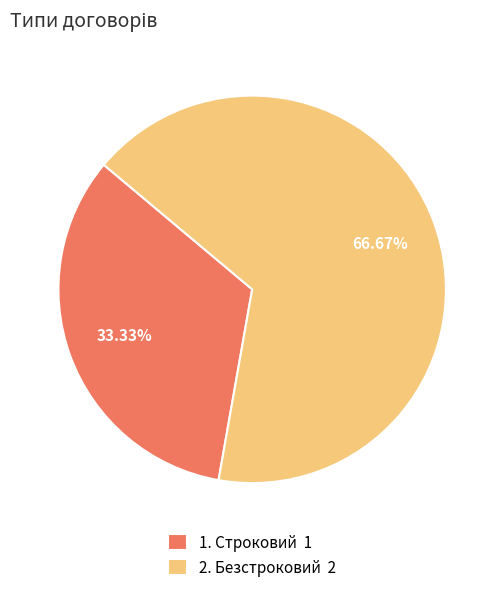

Which slice is the smallest?

1. Строковий 1